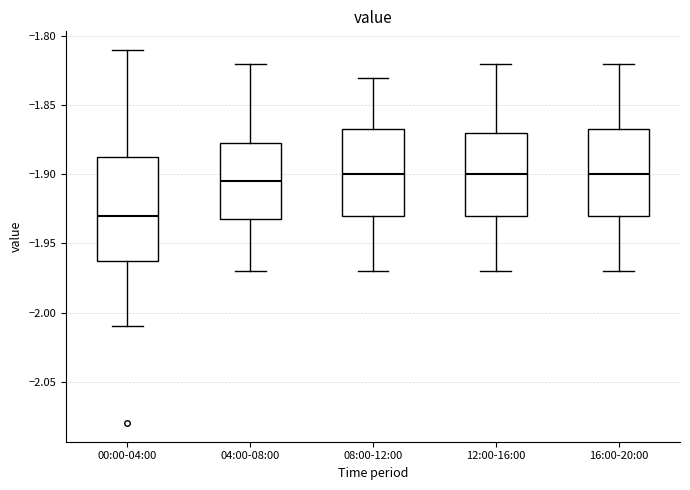

Where is the upper edge of the box for 16:00-20:00 on the y-axis? The values are not printed on the chart, so give them approximately, as read against the axis.

-1.865